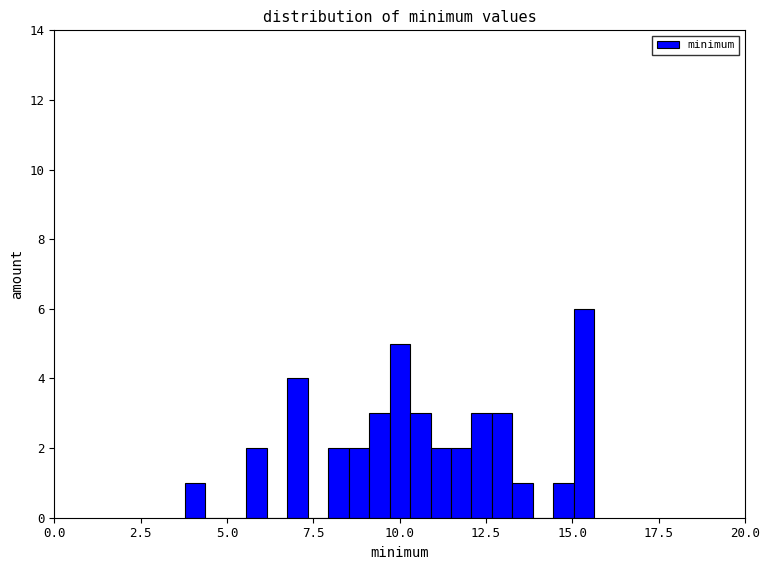

Read against the x-axis, roughly where is the centre of the tallest bar?

15.5